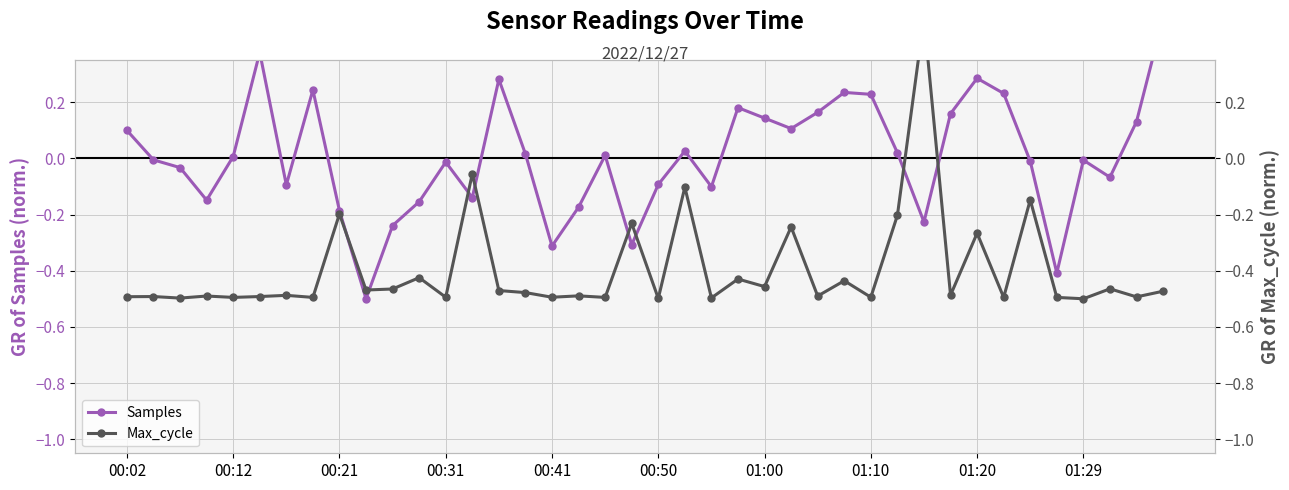

Which series has the widest spread of values?

Samples